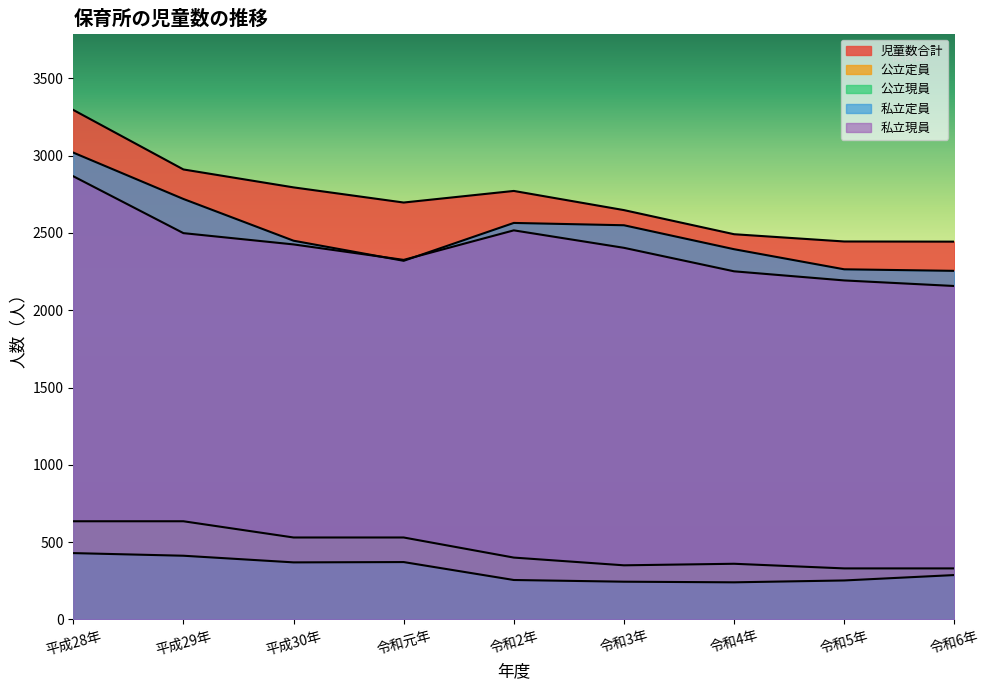

How many data points in 児童数合計 are above 2697?

4